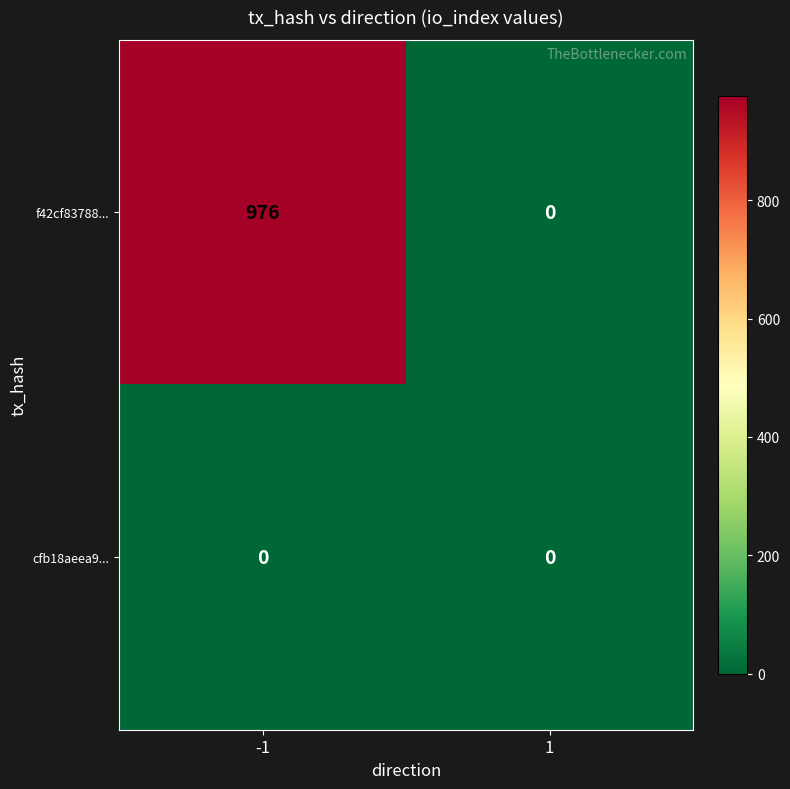

Which series has the widest spread of values?

f42cf83788...